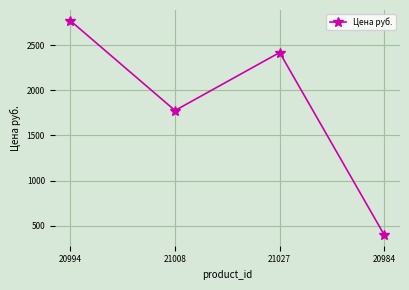

What is the approximate value at 20994?

2769